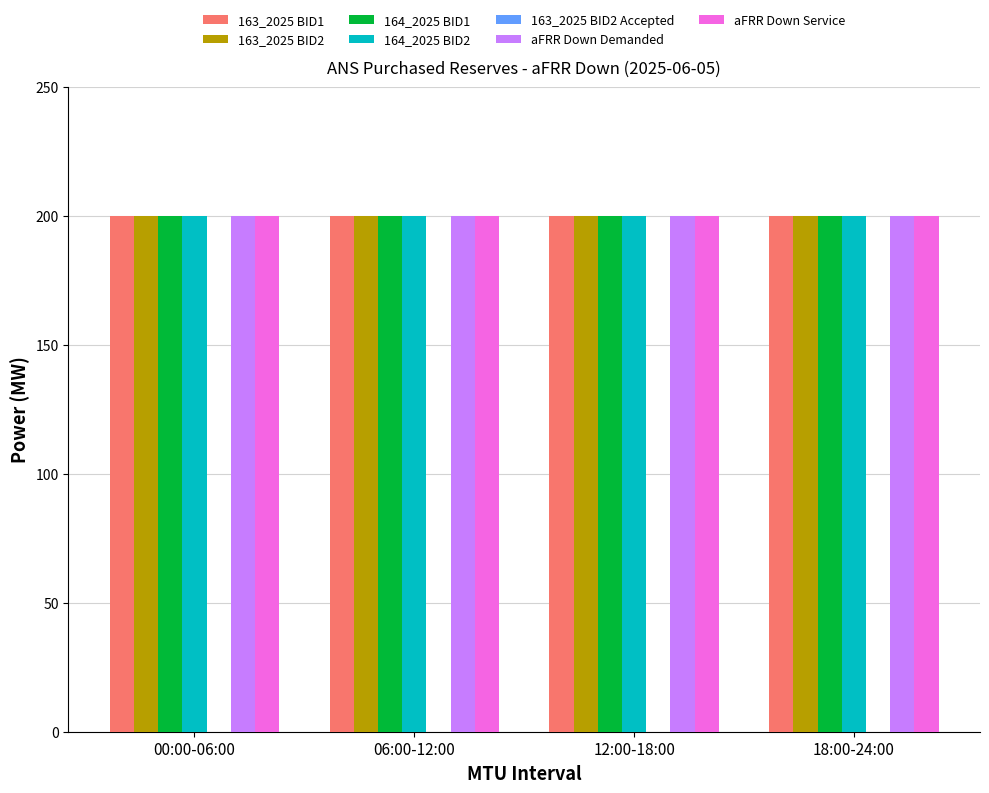

Reading left to right, transcribe all the data shown in this chart.

aFRR Down: 200	200	200	200	200	200	200	200	200	200	200	200	200	200	200	200	200	200	200	200	200	200	200	200
BID 1: 200	200	200	200	200	200	200	200	200	200	200	200	200	200	200	200	200	200	200	200	200	200	200	200
BID 2: 200	200	200	200	200	200	200	200	200	200	200	200	200	200	200	200	200	200	200	200	200	200	200	200
ACCEPTED: 0	0	0	0	0	0	0	0	0	0	0	0	0	0	0	0	0	0	0	0	0	0	0	0